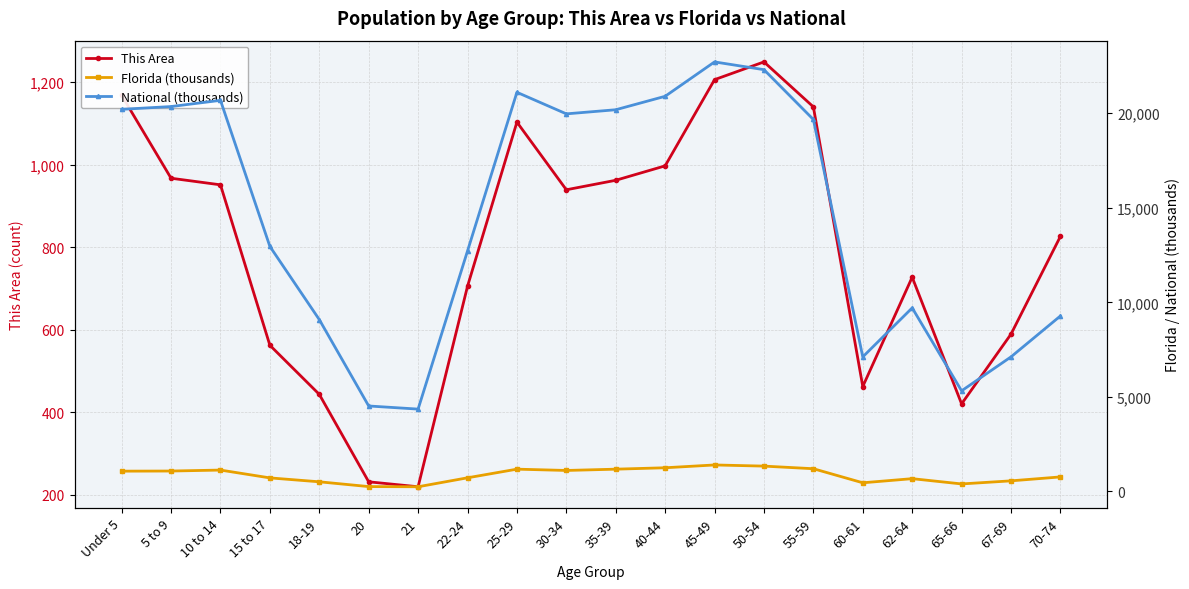

Reading left to right, transcribe all the data shown in this chart.

This Area: 1168.0	967.0	951.0	562.0	443.0	231.0	219.0	705.0	1103.0	939.0	962.0	997.0	1206.0	1249.0	1140.0	462.0	727.0	420.0	589.0	826.0
Florida (thousands): 1073.5	1080.3	1130.8	717.5	510.9	258.0	248.6	722.1	1179.2	1110.3	1178.5	1252.8	1401.2	1340.3	1202.4	458.8	676.5	397.9	561.3	768.7
National (thousands): 20201.4	20348.7	20677.2	12954.3	9086.1	4519.1	4354.3	12712.6	21101.8	19962.1	20179.6	20891.0	22708.6	22298.1	19664.8	7113.7	9704.2	5319.9	7115.4	9278.2